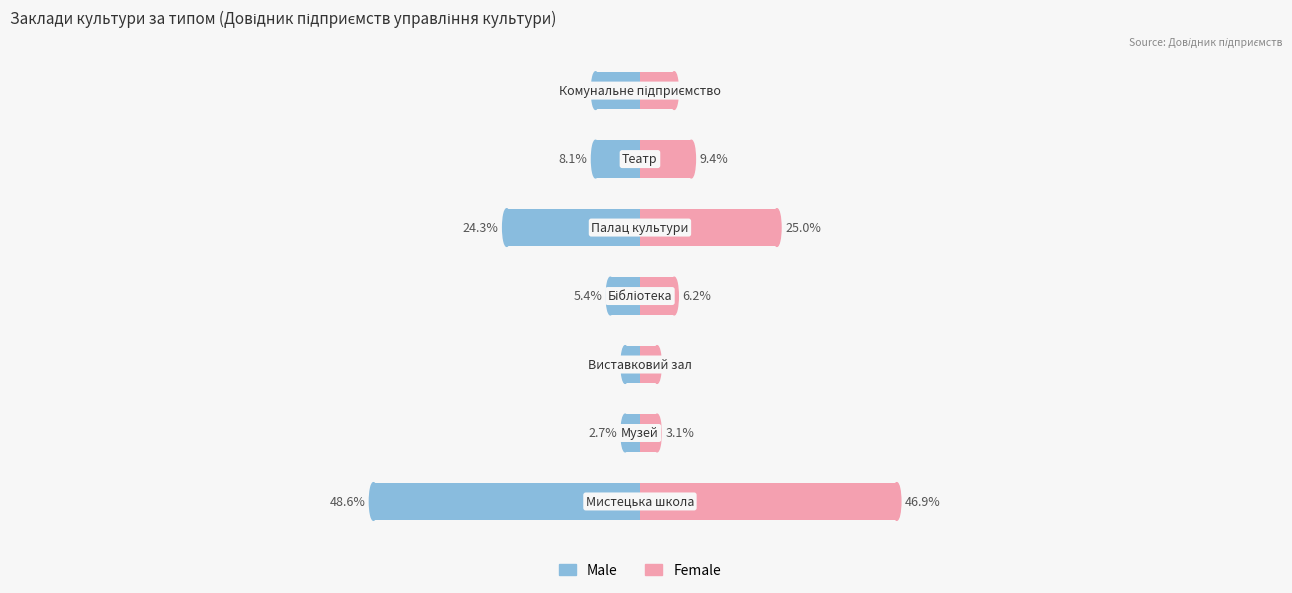

What is the sum of the Female values at 1 and 3?

9.4